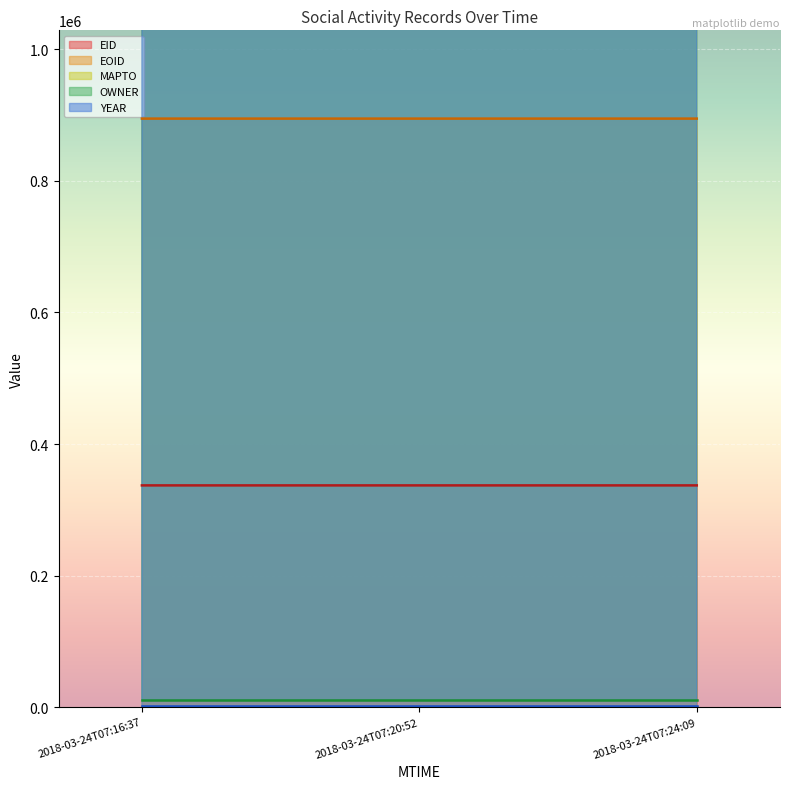

Which series has the widest spread of values?

EID